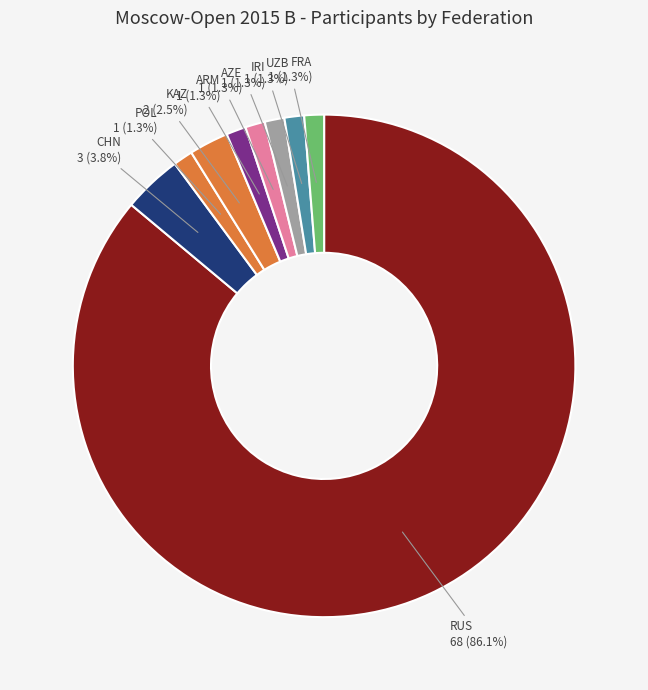

What percentage is NOT represented by IRI?

98.7%